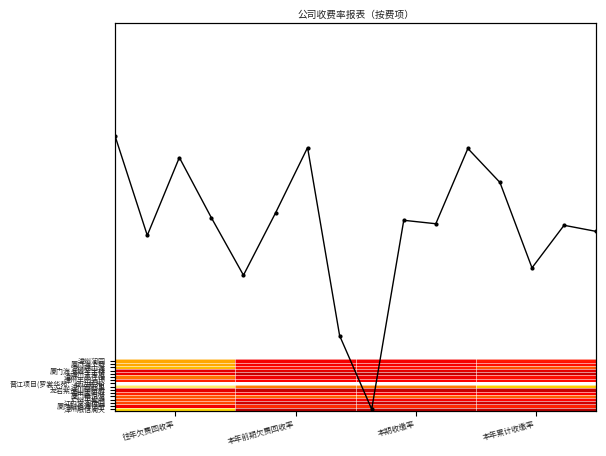

The 漳州半山云顶 series shows 53.2 at 往年欠费回收率. True or false?

True